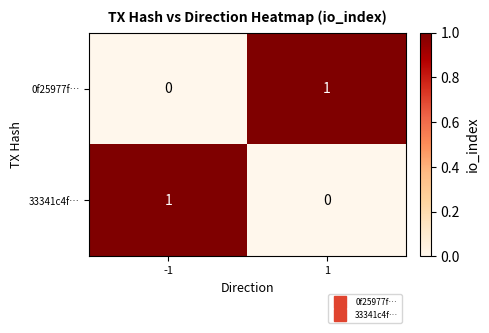

Is it true that 0f25977f… equals 0 at -1?

True